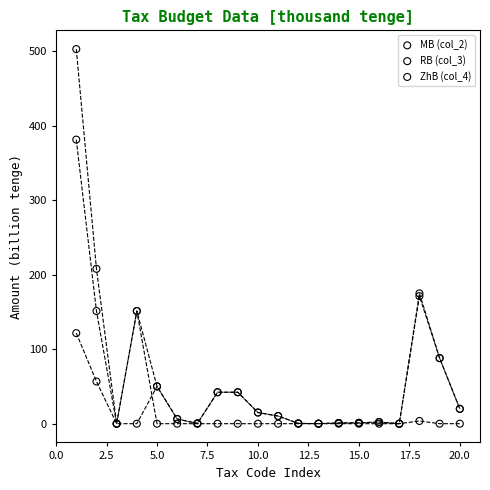

Across all series, what Y value is closest to 251?

208.0